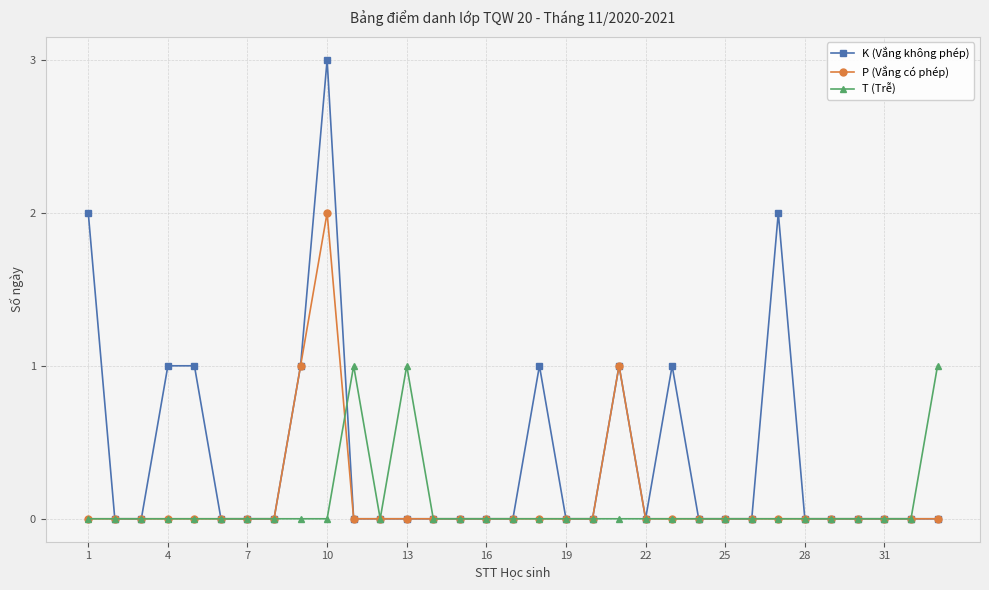

Reading left to right, transcribe all the data shown in this chart.

K (Vắng không phép): 2	0	0	1	1	0	0	0	1	3	0	0	0	0	0	0	0	1	0	0	1	0	1	0	0	0	2	0	0	0	0	0	0
P (Vắng có phép): 0	0	0	0	0	0	0	0	1	2	0	0	0	0	0	0	0	0	0	0	1	0	0	0	0	0	0	0	0	0	0	0	0
T (Trễ): 0	0	0	0	0	0	0	0	0	0	1	0	1	0	0	0	0	0	0	0	0	0	0	0	0	0	0	0	0	0	0	0	1